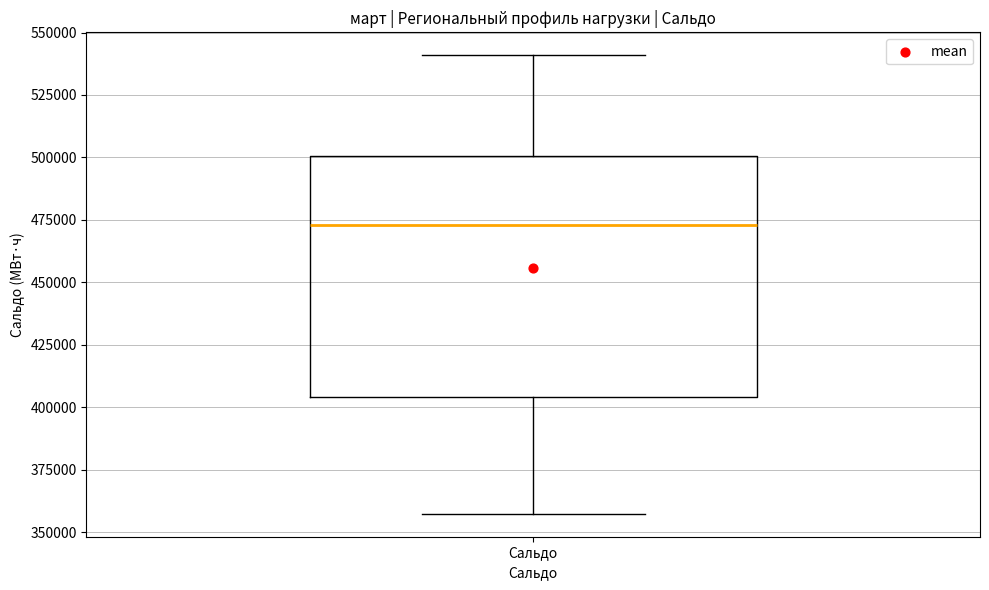

Transcribe this box plot: give where the median line is, the range the box spans, and where the two whiskers end, as read against the y-axis. The values are not printed on the chart, so give them approximately, as read against the axis.

median 475000, box 405000 to 500000, whiskers 355000 to 540000